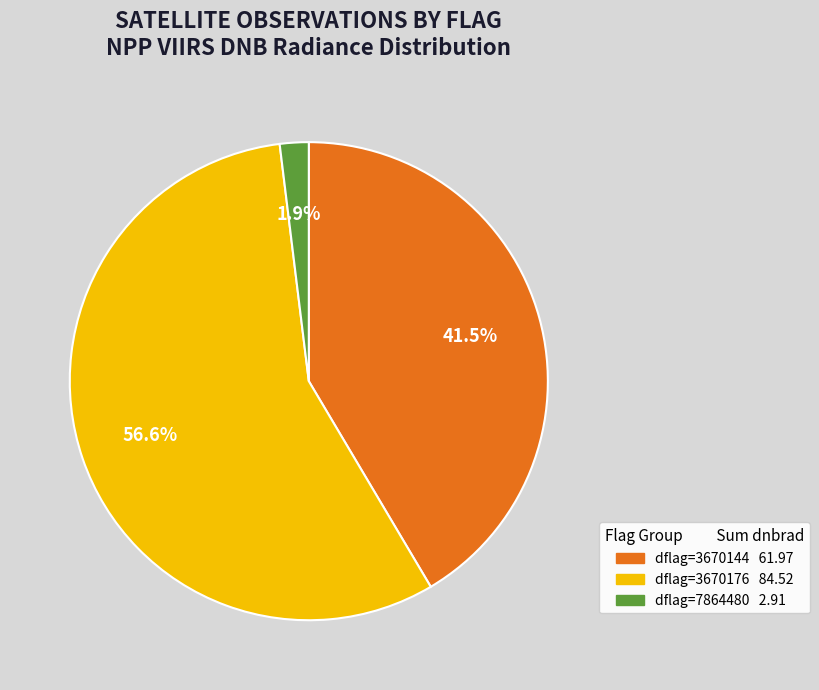

Is there a majority slice in this chart?

Yes